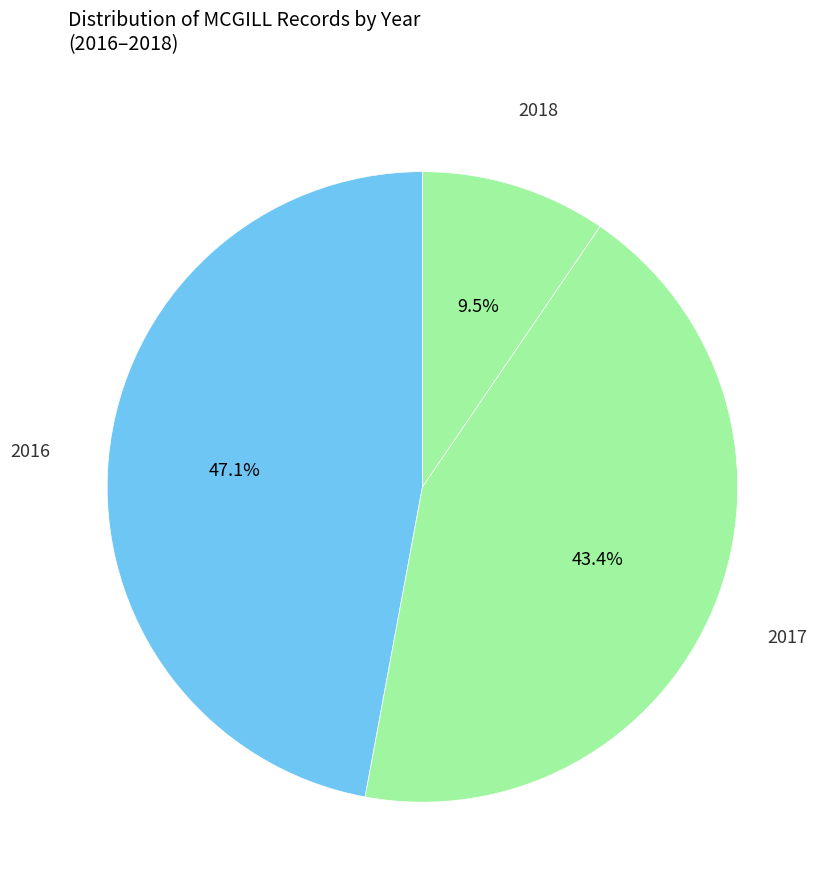

How many slices are in this pie chart?

3